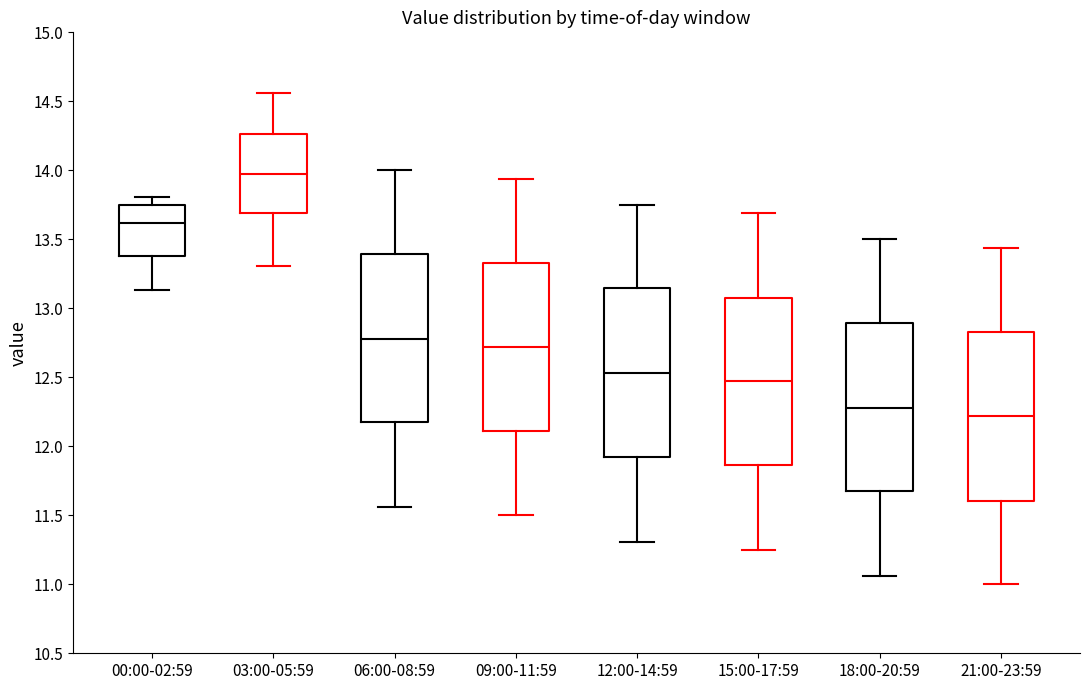

Where is the lower edge of the box for 18:00-20:59 on the y-axis? The values are not printed on the chart, so give them approximately, as read against the axis.

11.65